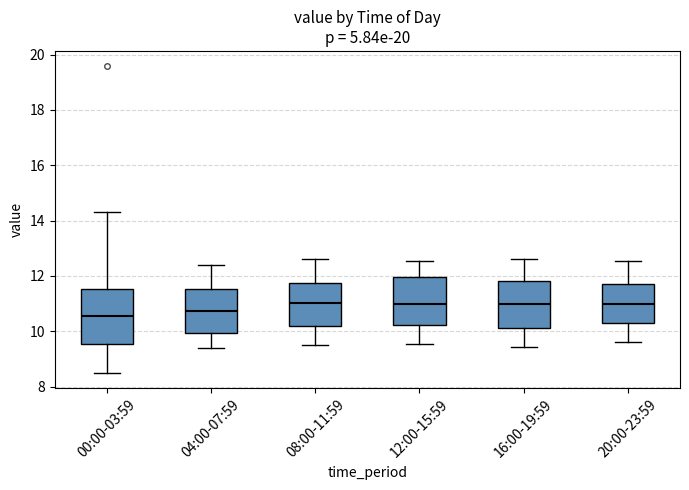

Which box is the tallest, from its lower edge to its upper edge?

00:00-03:59